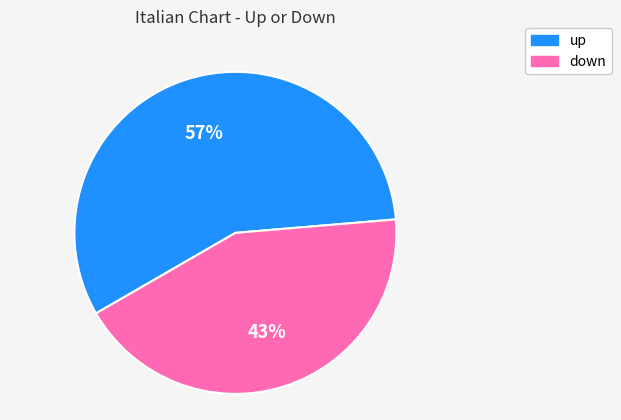

True or false: down accounts for 43% of the total.

True